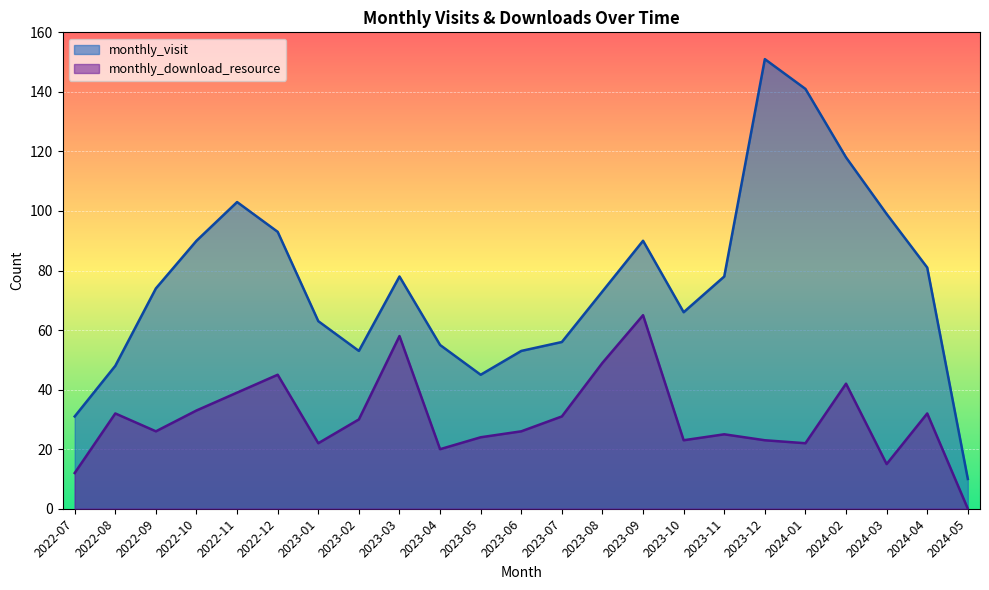

How many values in the monthly_download_resource series are below 26?

10